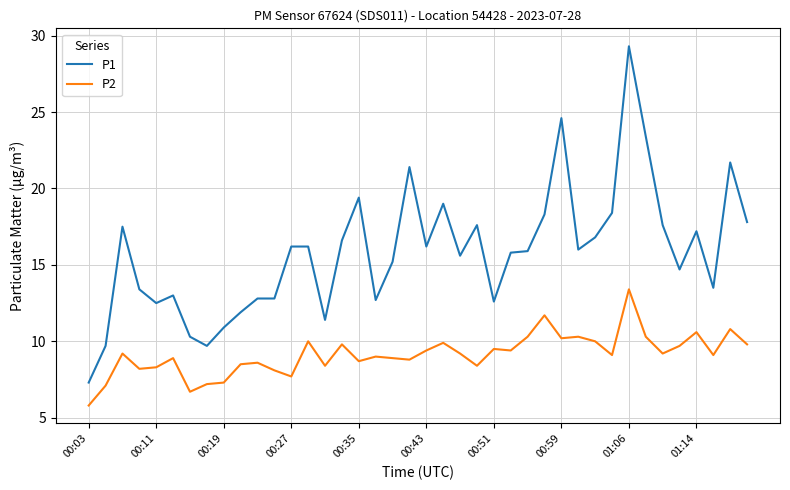

True or false: P2 and P1 intersect in this chart.

False